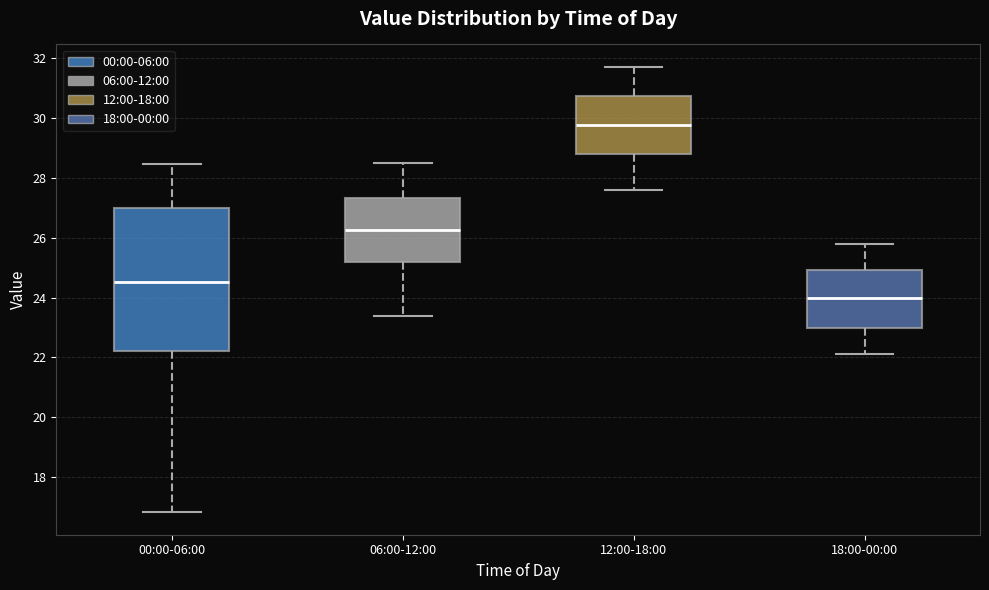

Where is the upper edge of the box for 12:00-18:00 on the y-axis? The values are not printed on the chart, so give them approximately, as read against the axis.

30.8